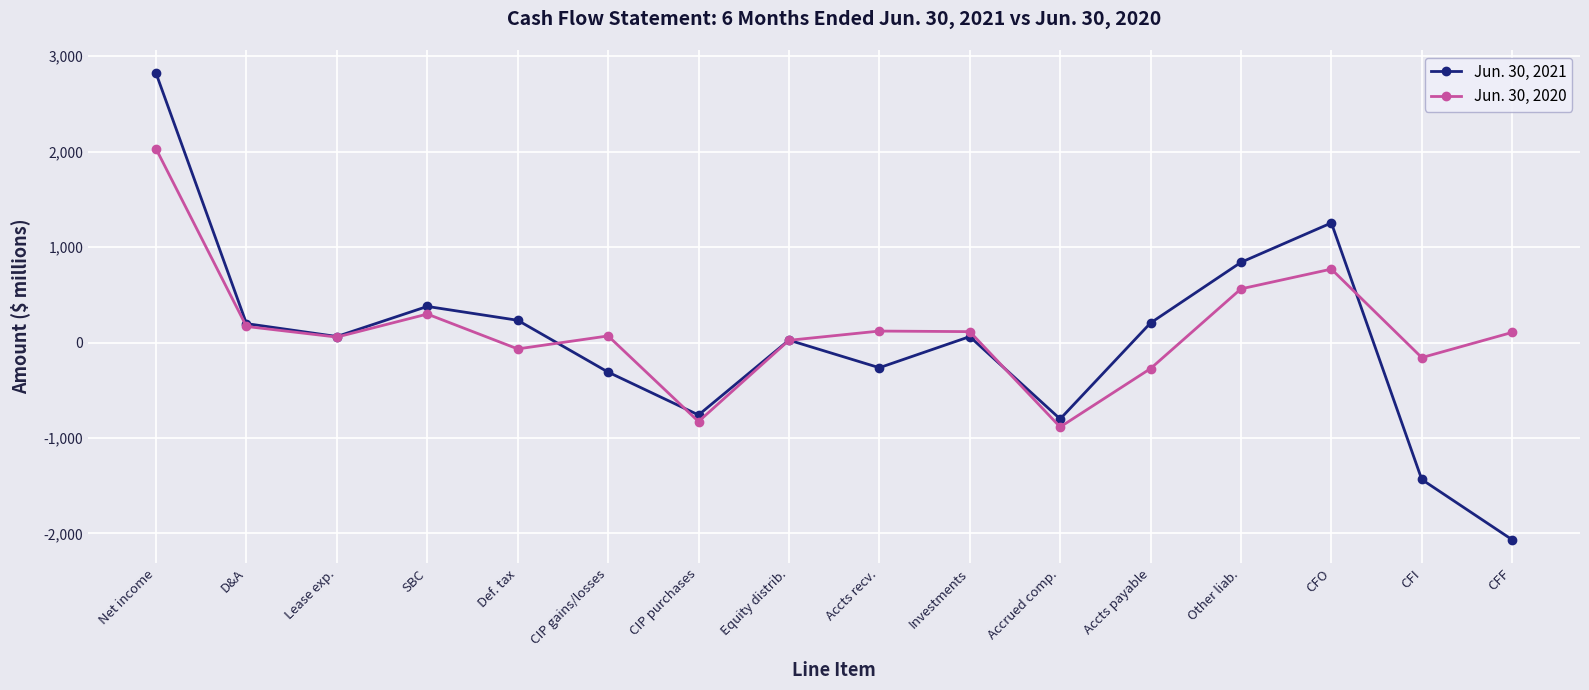

True or false: Jun. 30, 2021 has a value of -2066 at CFF.

True